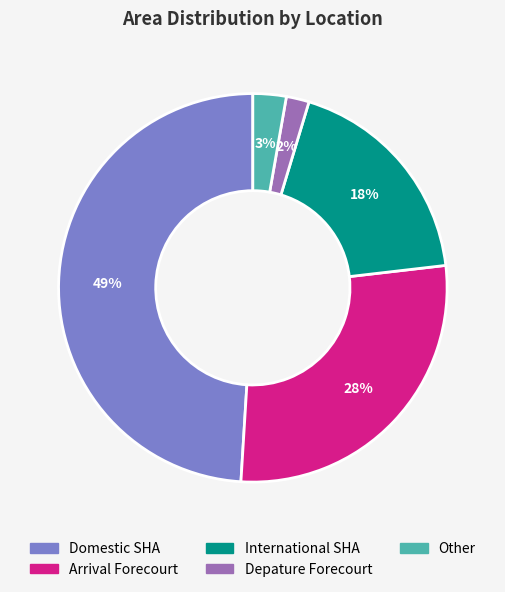

Is there any slice that represents more than half of the pie?

No